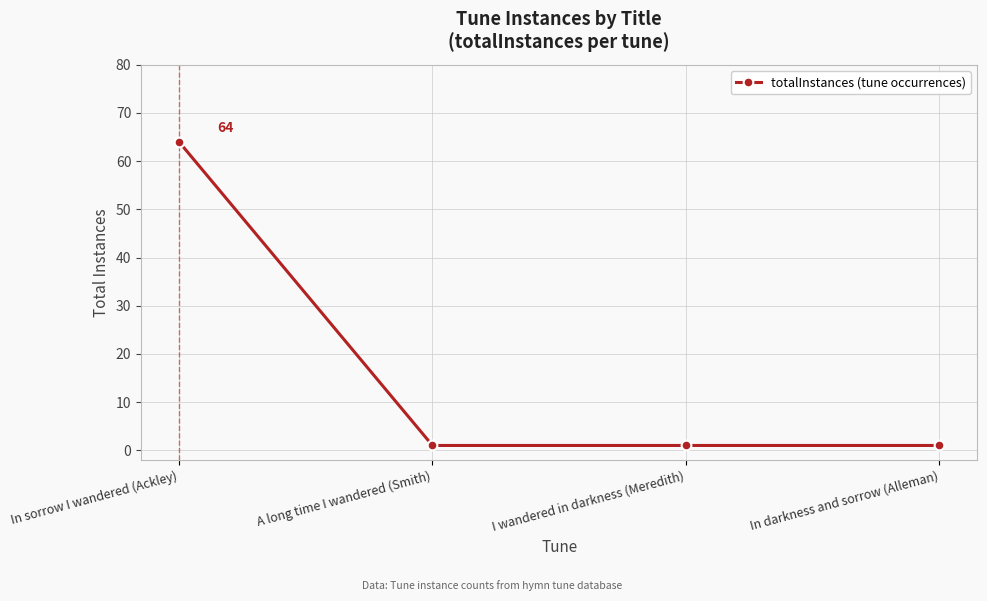

What is the greatest value displayed?

64